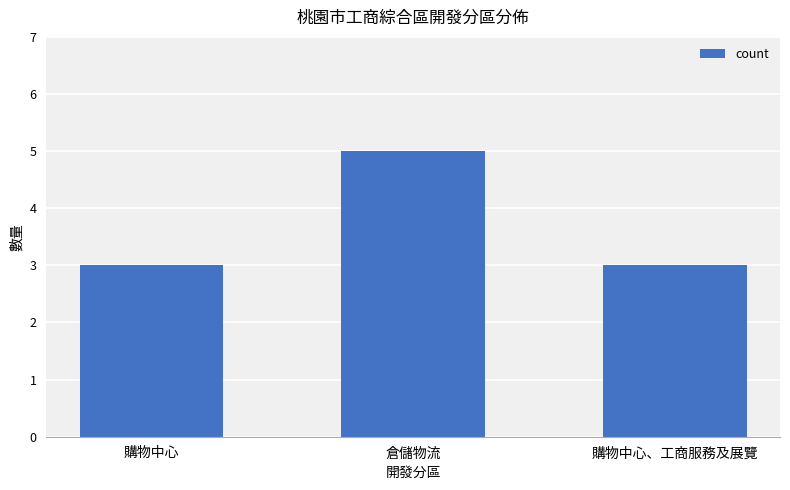

What is the greatest value displayed?

5